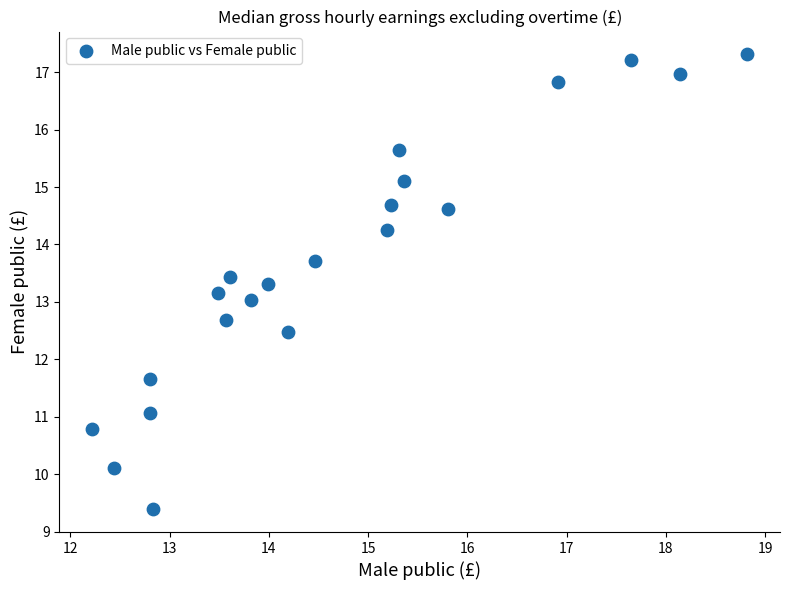

What is the range of X values (max minus min)?

6.6